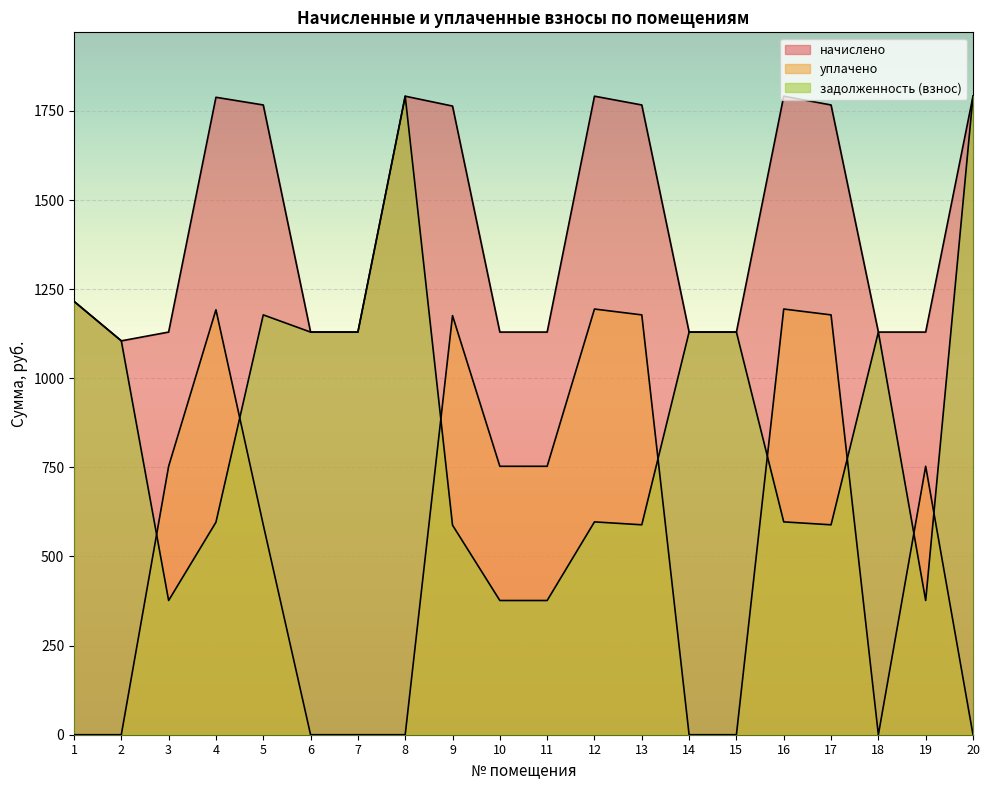

Read the задолженность (взнос) value at 16.

597.1